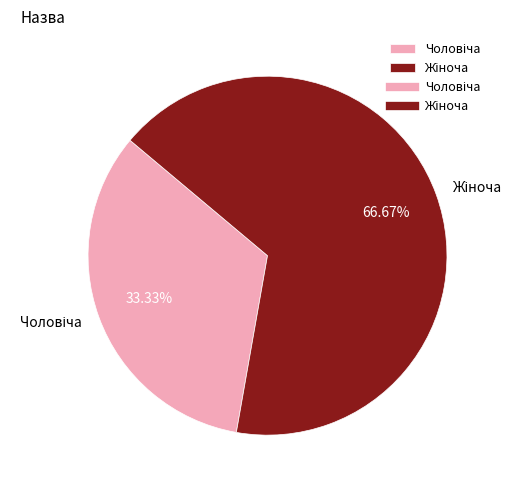

How many slices are in this pie chart?

2